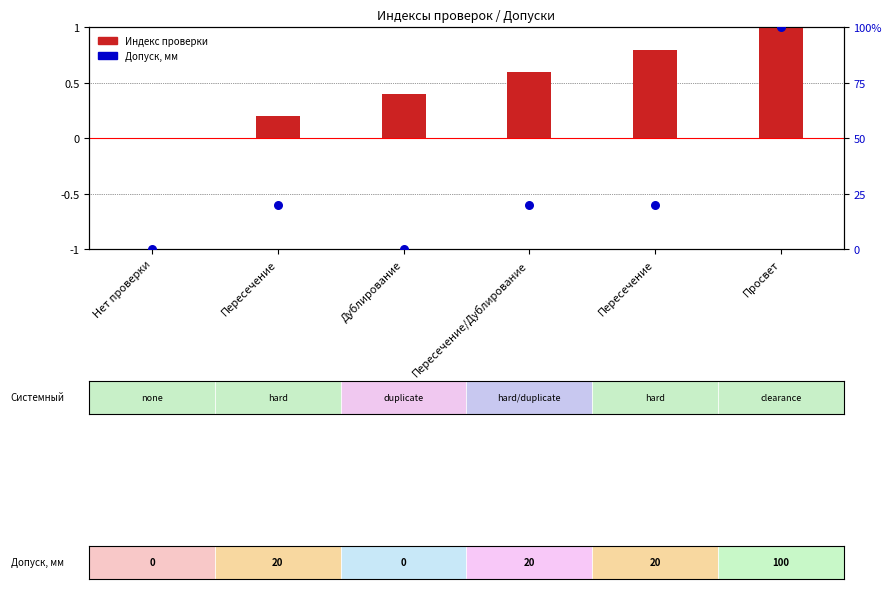

Which series contains the lowest Y value?

Индекс проверки